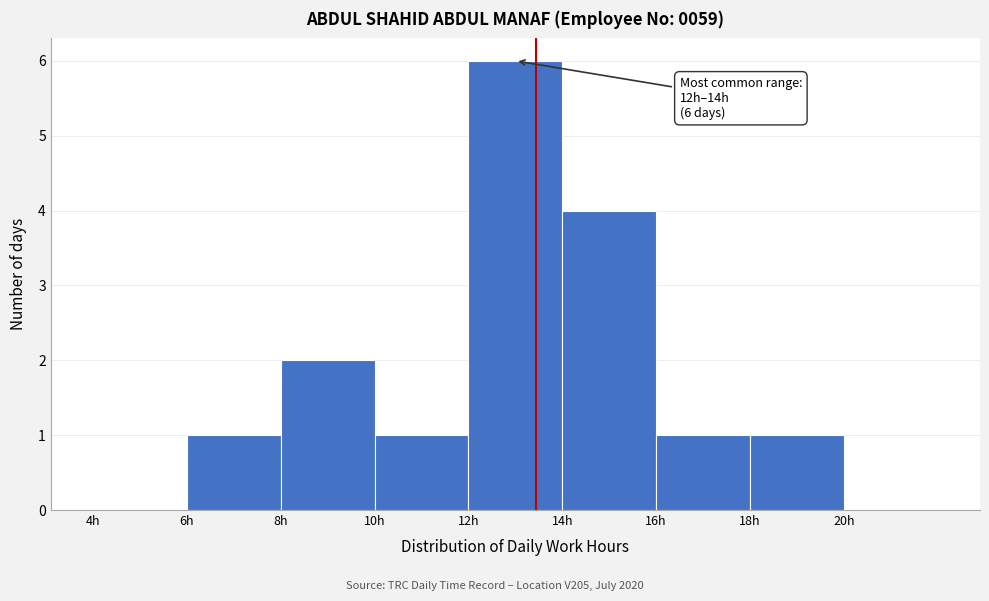

Which range on the x-axis has the tallest bar?

12 to 14